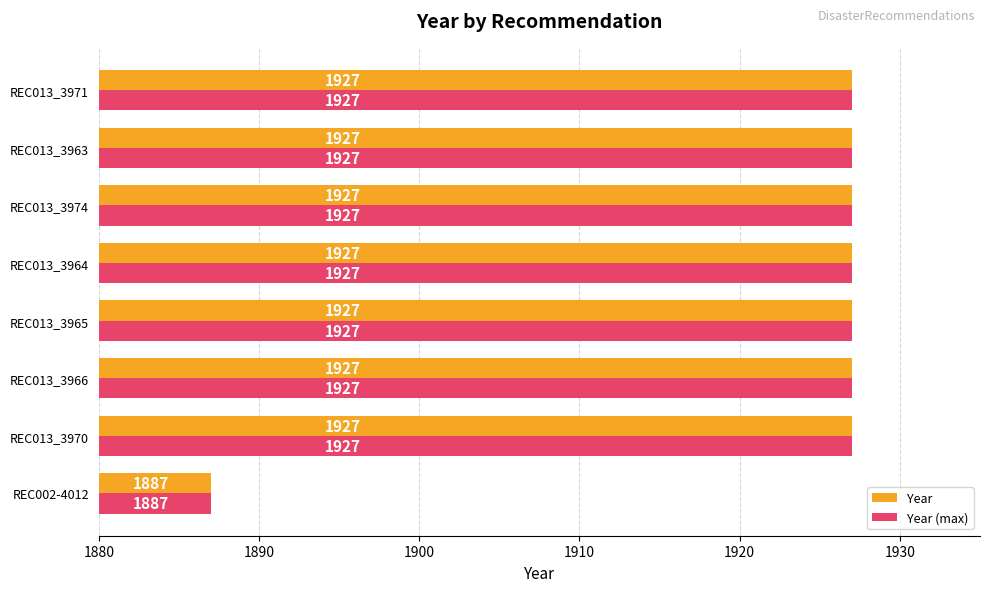

What is the lowest value of the Year series?

1887